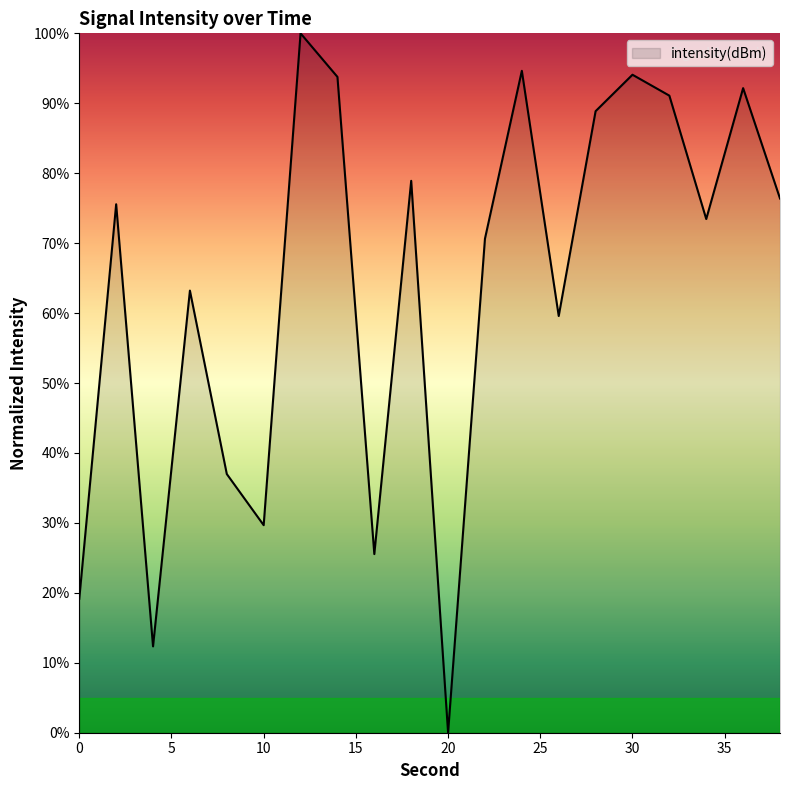

How many interior local peaks (higher than both neighbors) does the data have?

7